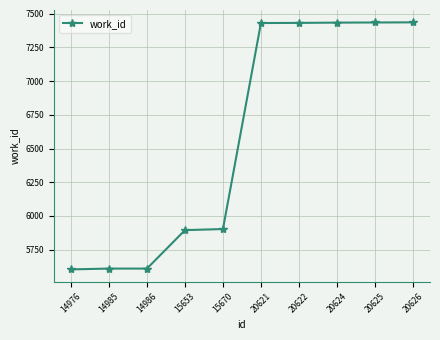

What is the approximate value at 20621, to the nearest 50?

7450